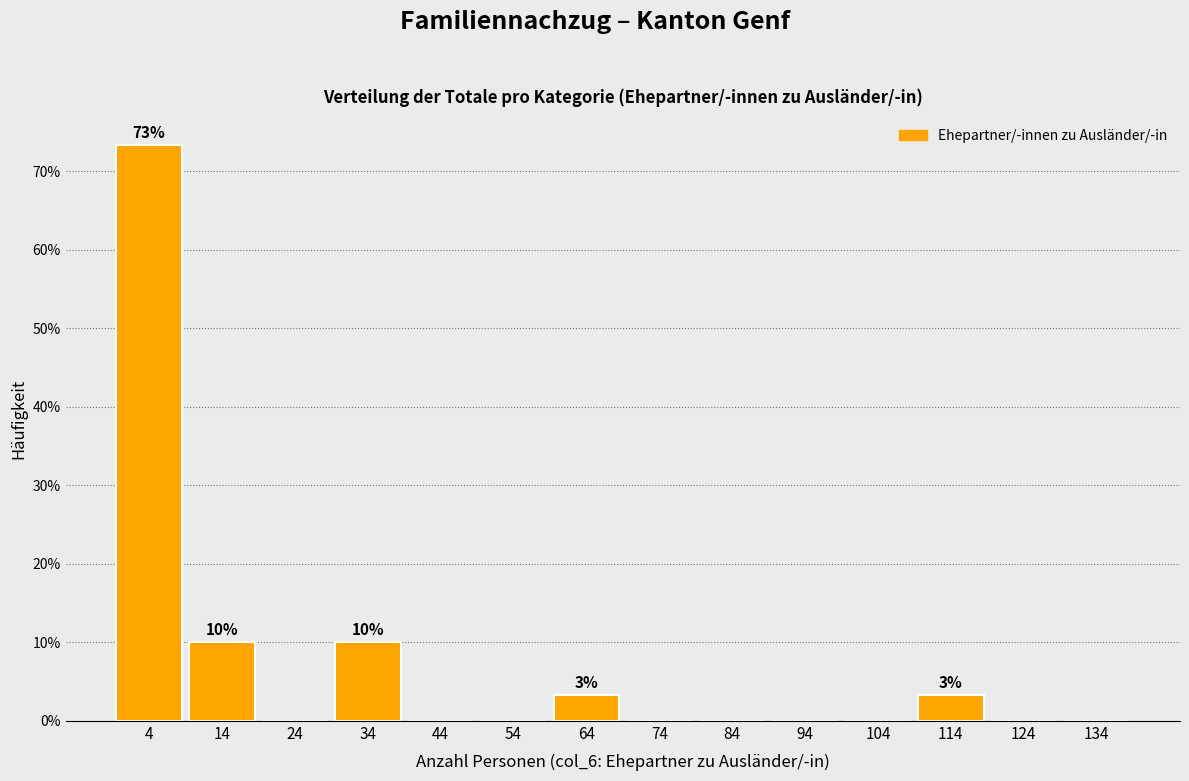

Over which range of the x-axis is the bar tallest?

-0.5 to 9.5